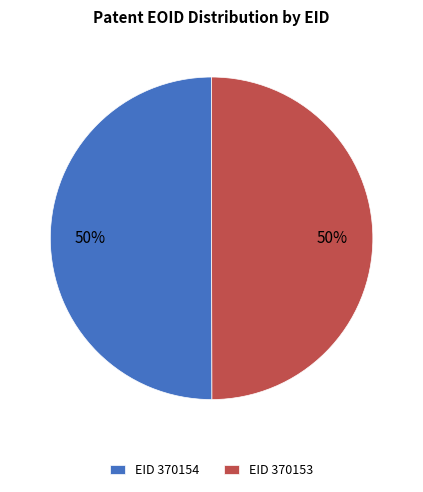

Combined, do EID 370154 and EID 370153 account for over 50%?

Yes